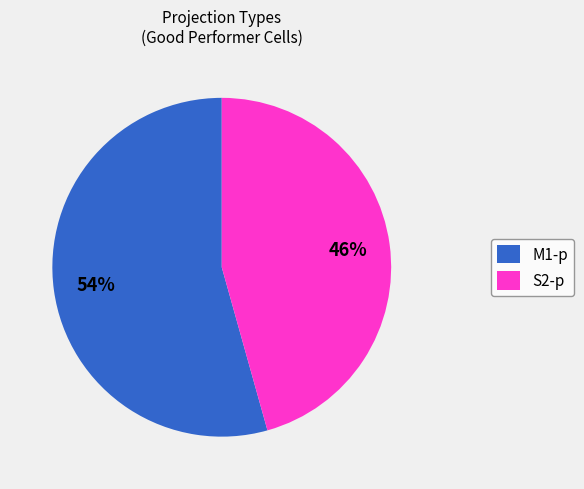

Which category has the biggest portion of the pie?

M1-p